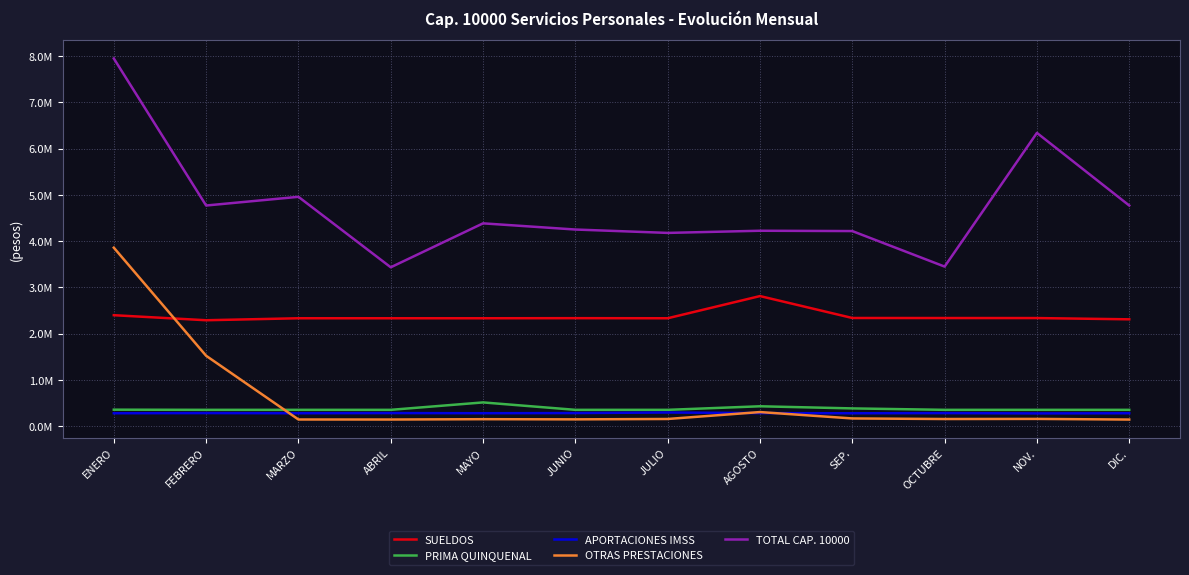

What are all the series names shown in the legend?

SUELDOS, PRIMA QUINQUENAL, APORTACIONES IMSS, OTRAS PRESTACIONES, TOTAL CAP. 10000